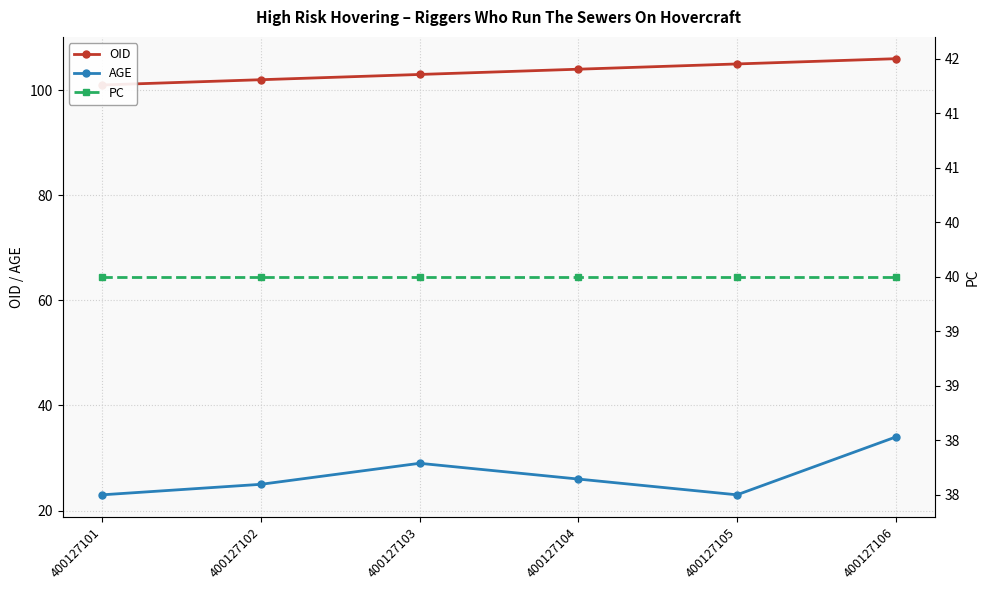

Is the value of OID at 400127105 greater than the value of AGE at 400127103?

Yes